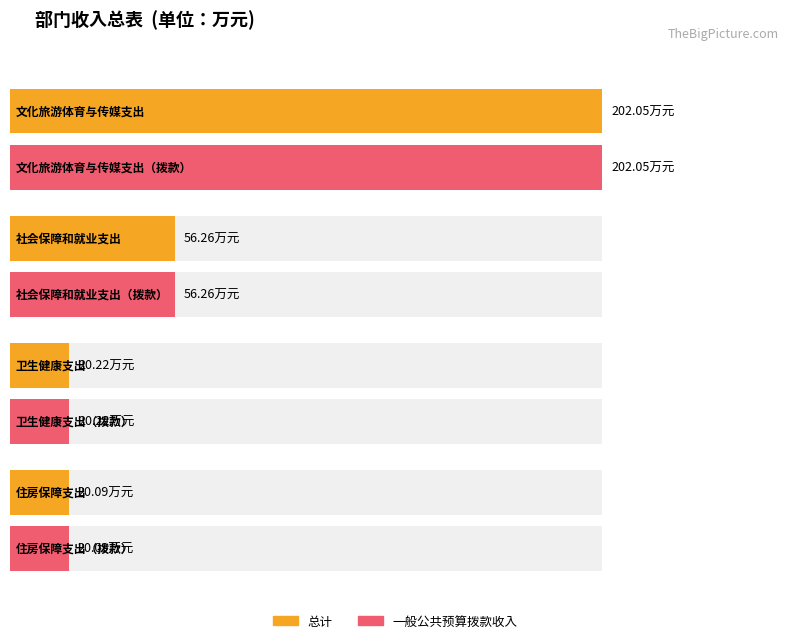

Reading right to left, list all the values displayed in this chart.

总计: 20.1	20.2	56.3	202.1
一般公共预算拨款收入: 20.1	20.2	56.3	202.1